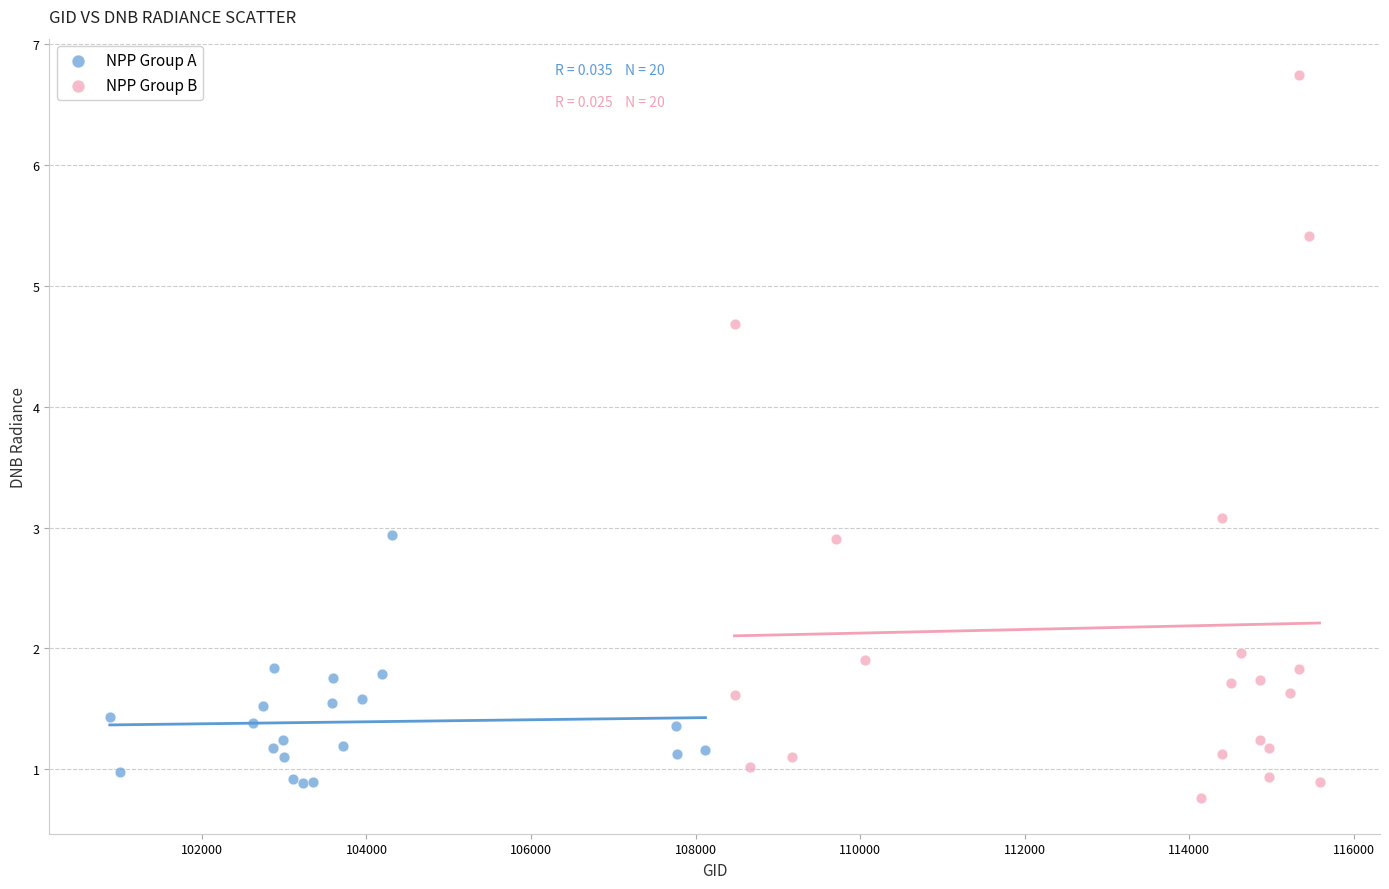

Which series contains the highest Y value?

NPP Group B